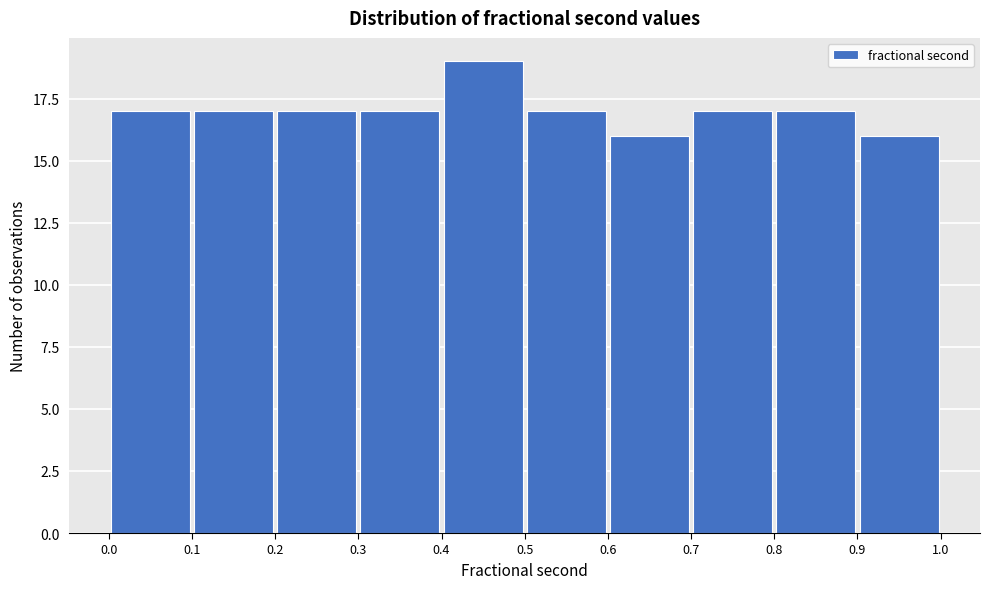

How tall is the bar that spans 0.2 to 0.3 on the x-axis? The values are not printed on the chart, so give them approximately, as read against the axis.

17